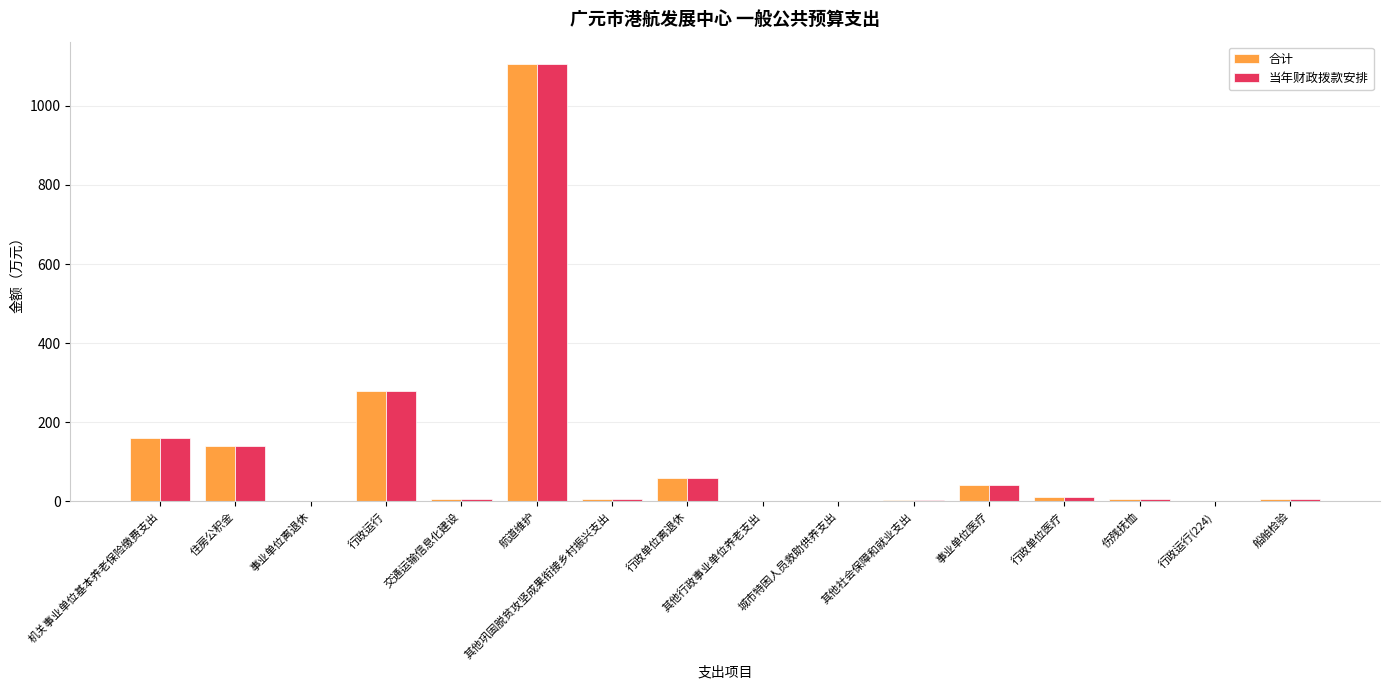

At which category is the sum across all series the highest?

航道维护